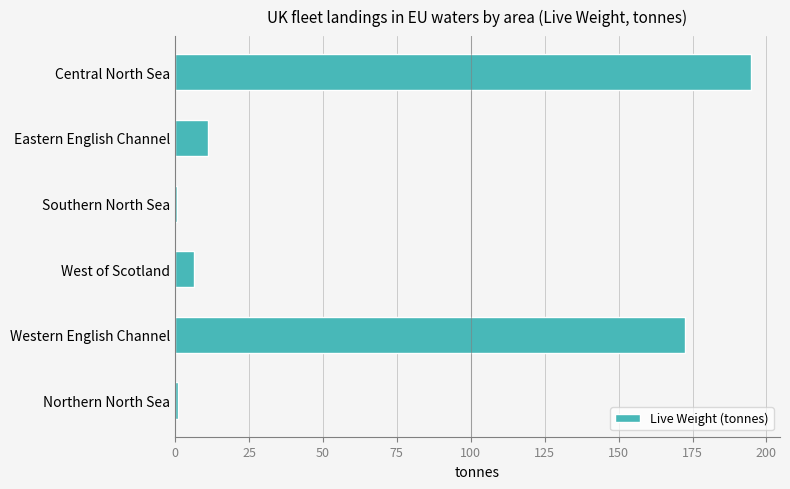

How many distinct data groups are displayed?

1